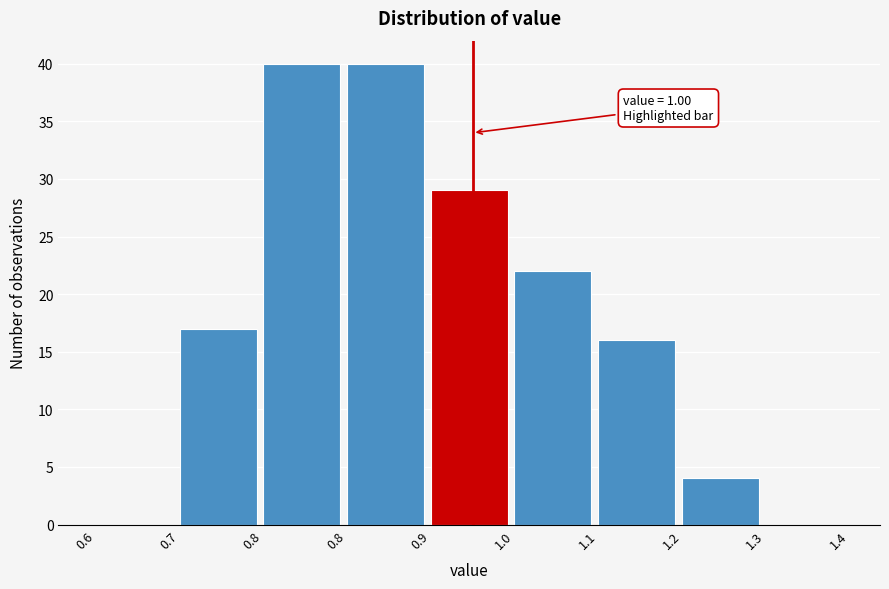

How many data points does each series have?

9